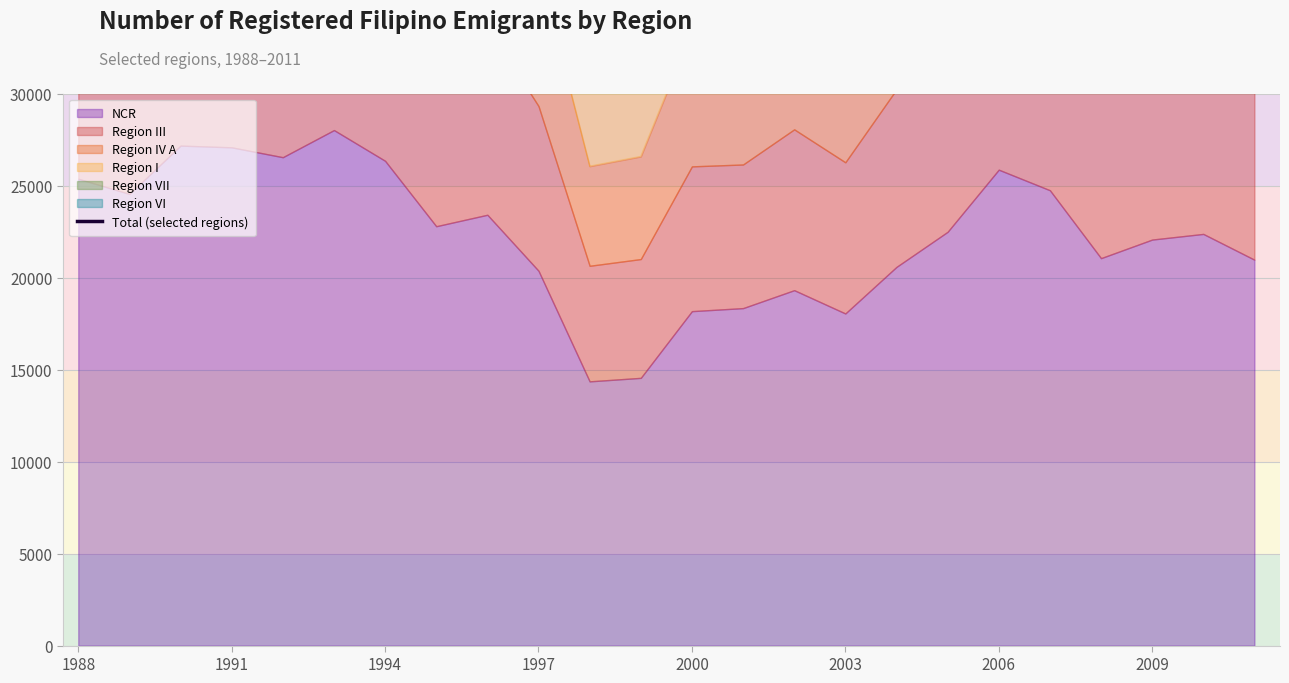

Reading left to right, extract all data points from this chart.

53372	51505	58267	57297	58430	59916	57865	50645	54300	47924	34286	34962	44049	45071	49089	46523	54532	58373	68797	67424	58733	66405	72240	68752